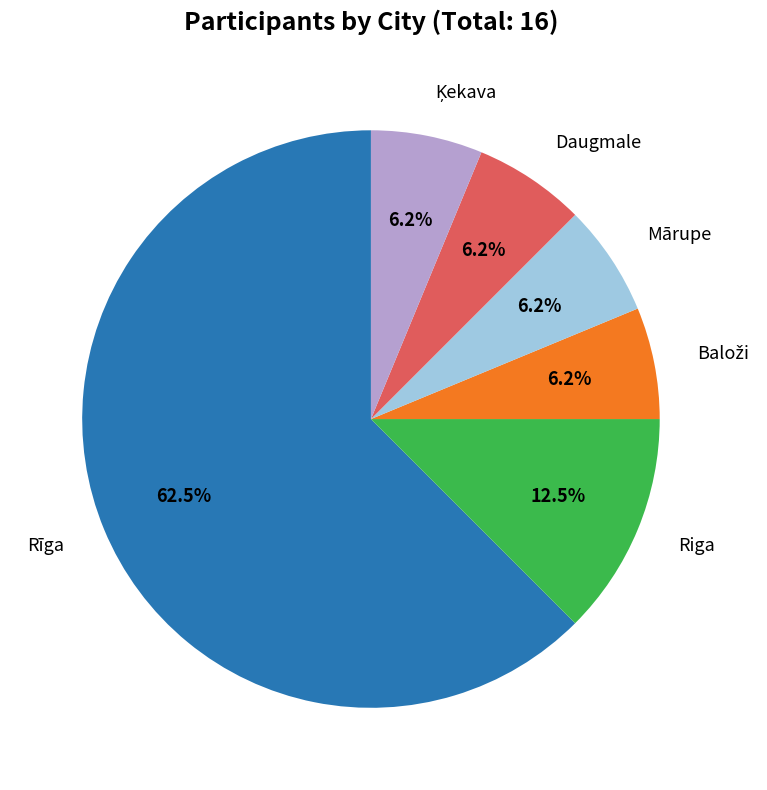

Is there any slice that represents more than half of the pie?

Yes